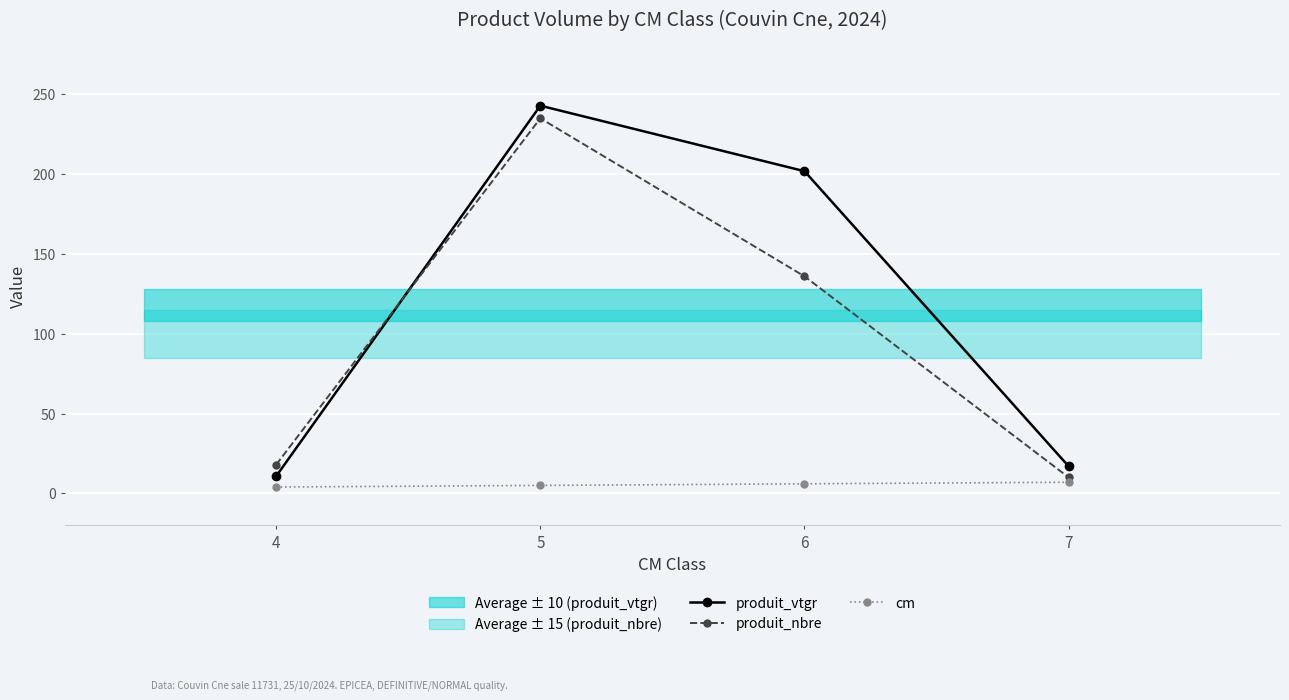

How many data points in produit_vtgr are above 201?

2